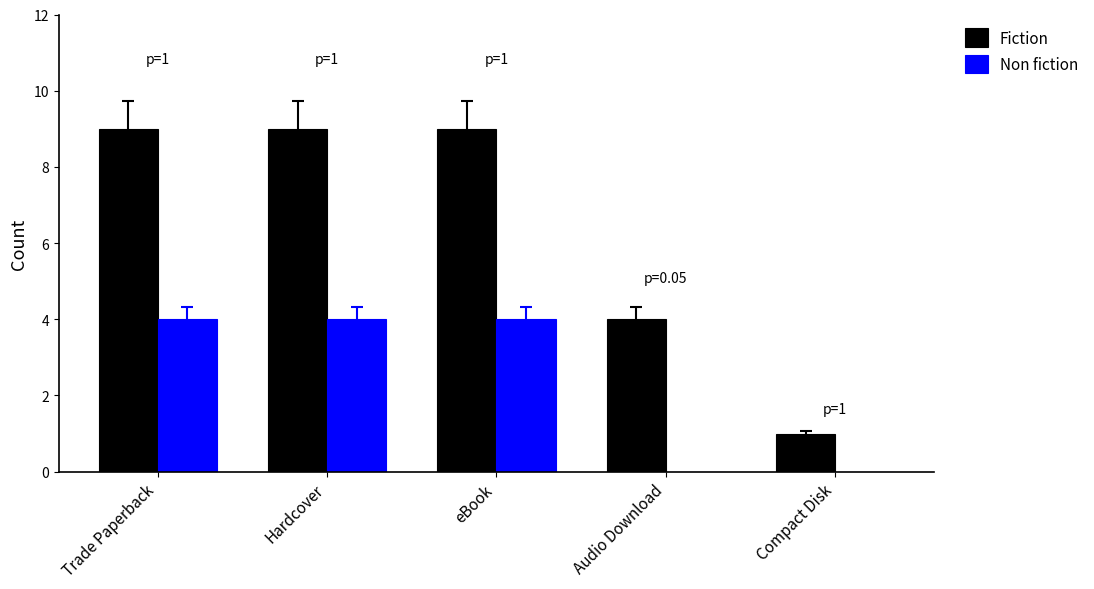

What is the approximate value of Fiction at Audio Download?

4